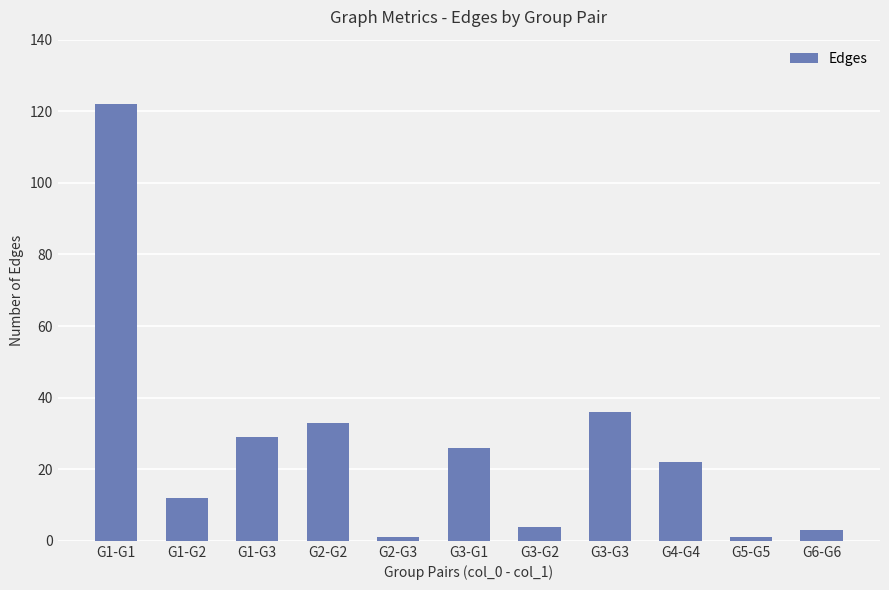

Reading left to right, extract all data points from this chart.

122	12	29	33	1	26	4	36	22	1	3